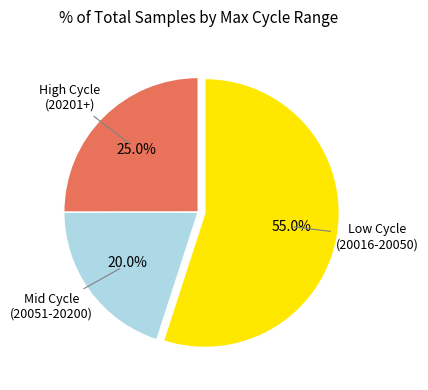

Is there any slice that represents more than half of the pie?

Yes